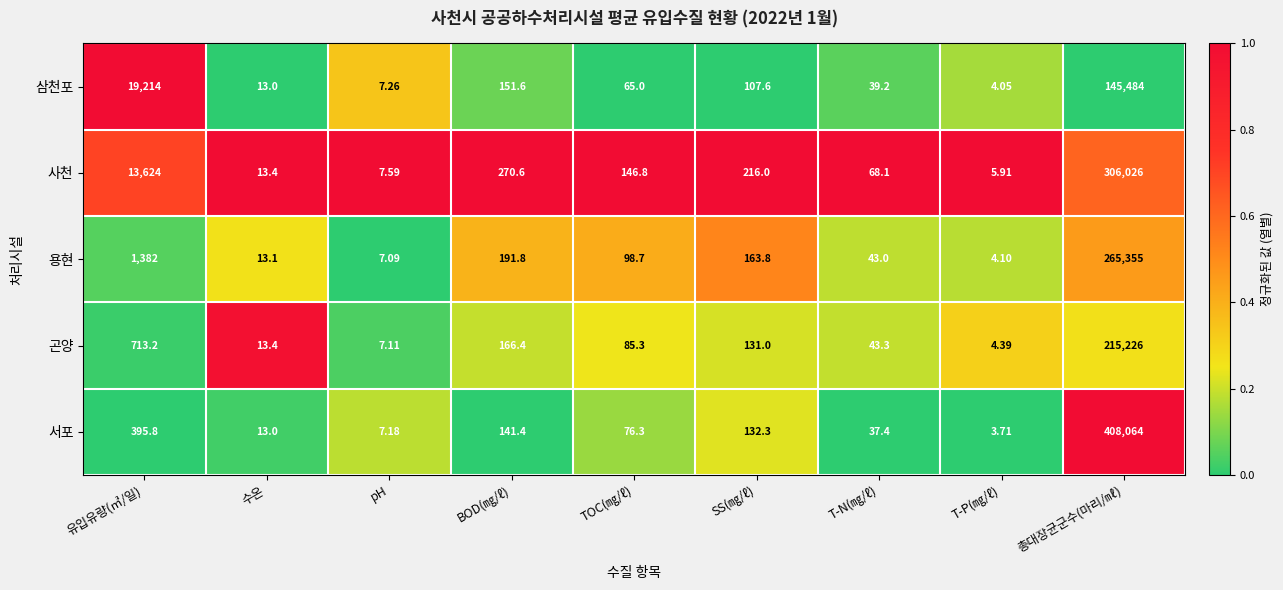

What is the total value across all series at T-N(㎎/ℓ)?

231.0